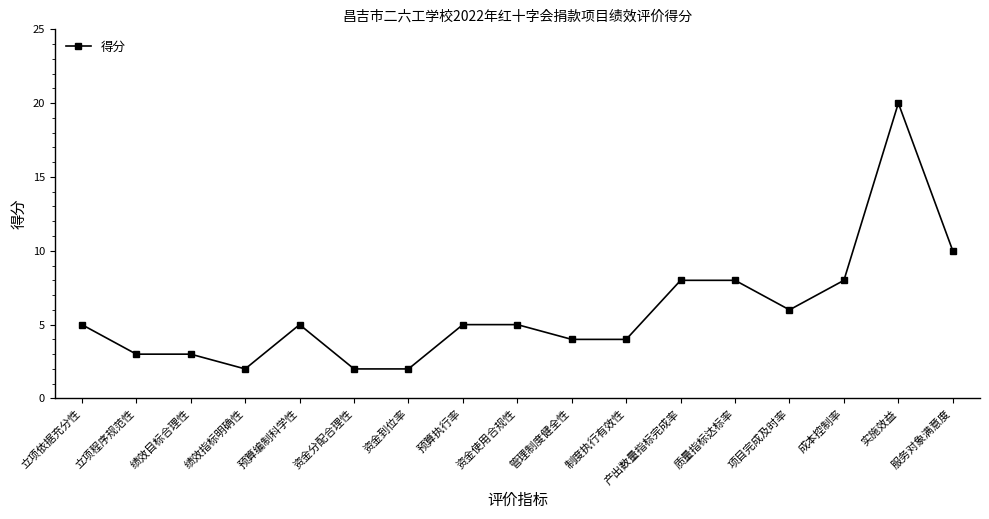

At which label is the value closest to 11?

服务对象满意度